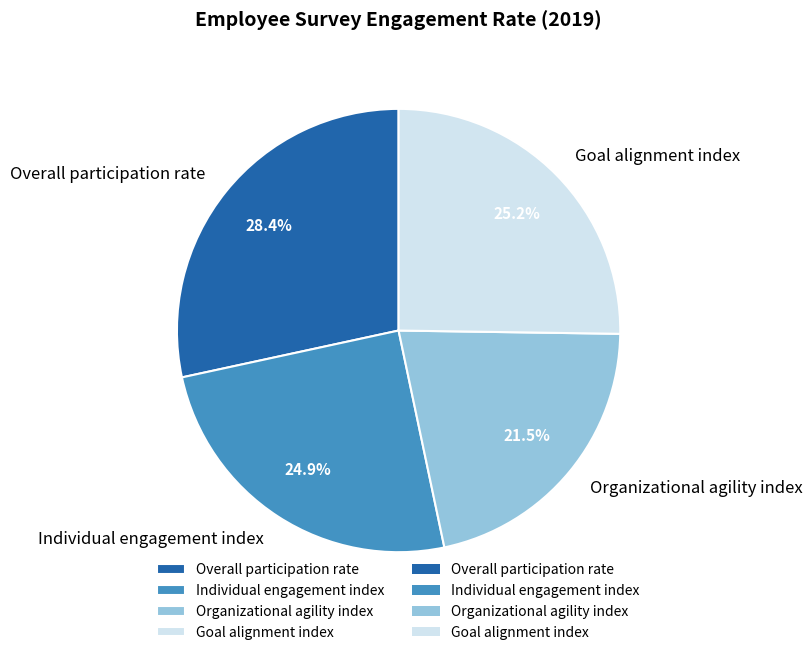

Which slice is the largest?

Overall participation rate